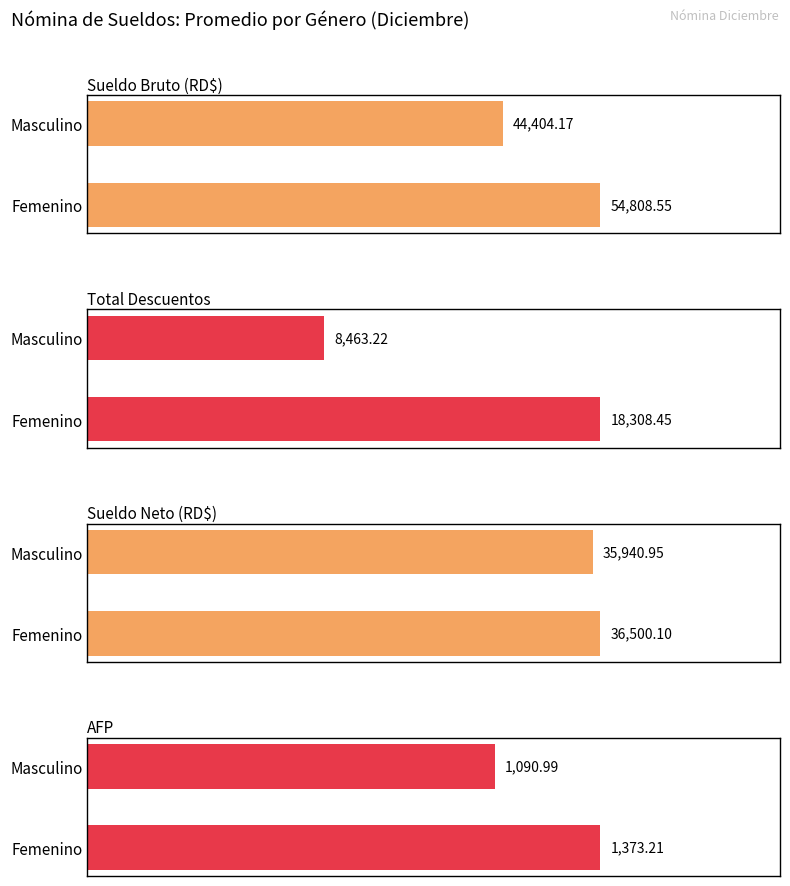

What are all the series names shown in the legend?

Sueldo Bruto (RD$), Total Descuentos, Sueldo Neto (RD$), AFP